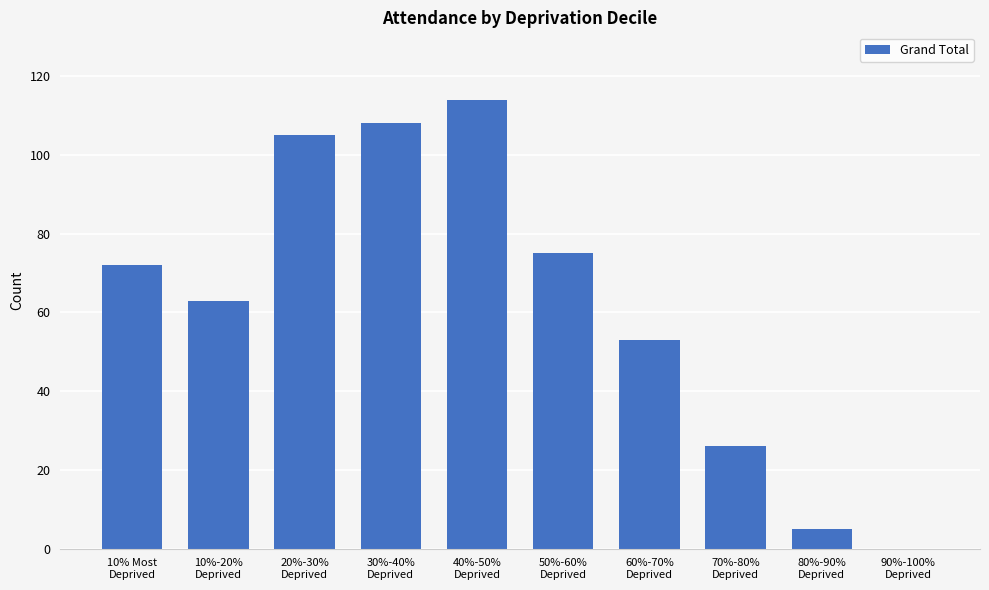

How many categories are shown in the chart?

10